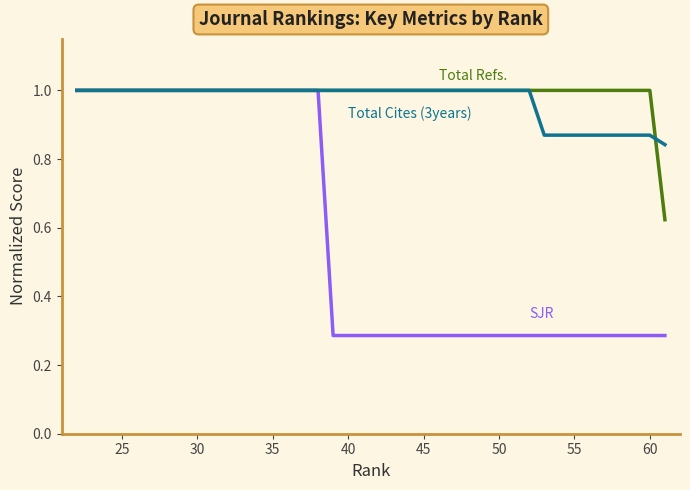

How many series are shown in this chart?

3